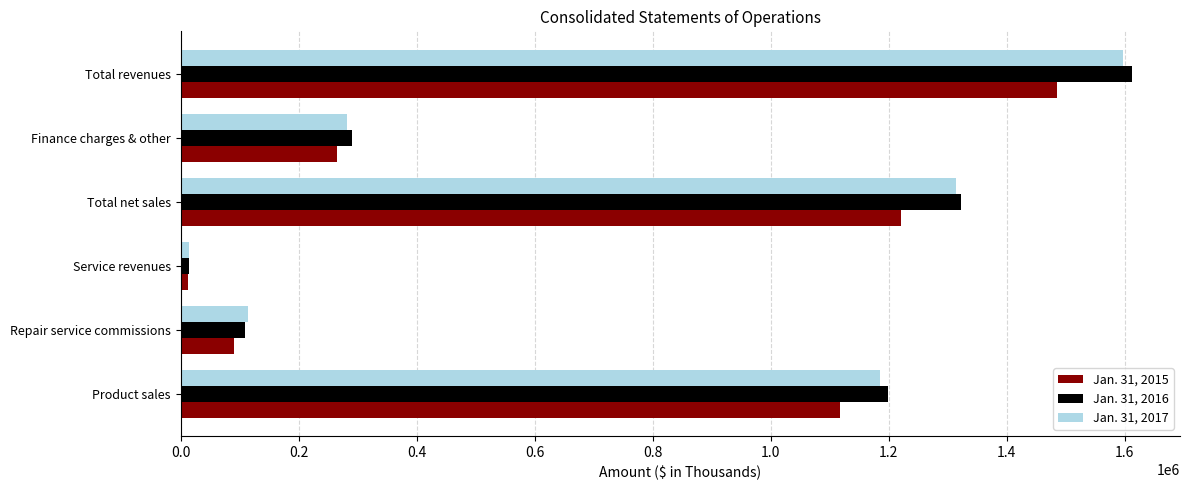

Which series has the largest range (max minus min)?

Jan. 31, 2016